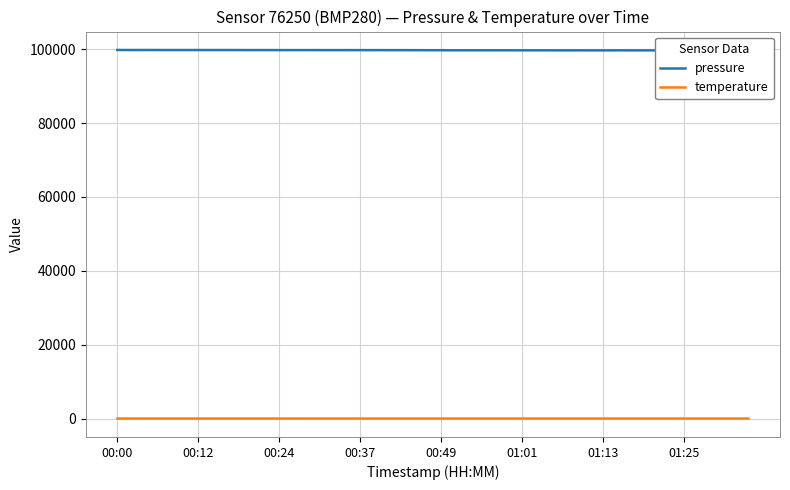

Which has a higher value, 23 or 37?

23